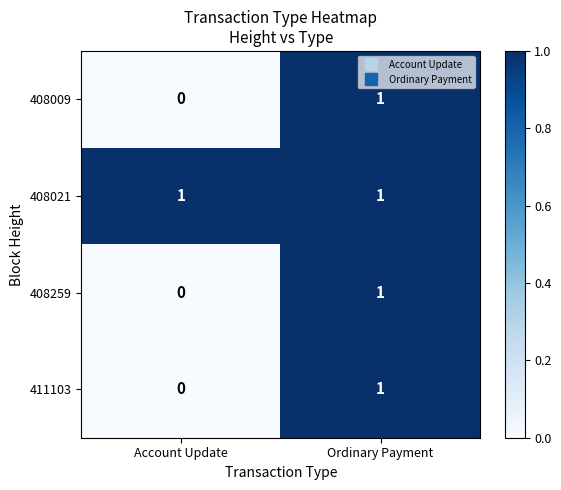

Reading left to right, transcribe all the data shown in this chart.

408009: Account Update=0	Ordinary Payment=1
408021: Account Update=1	Ordinary Payment=1
408259: Account Update=0	Ordinary Payment=1
411103: Account Update=0	Ordinary Payment=1